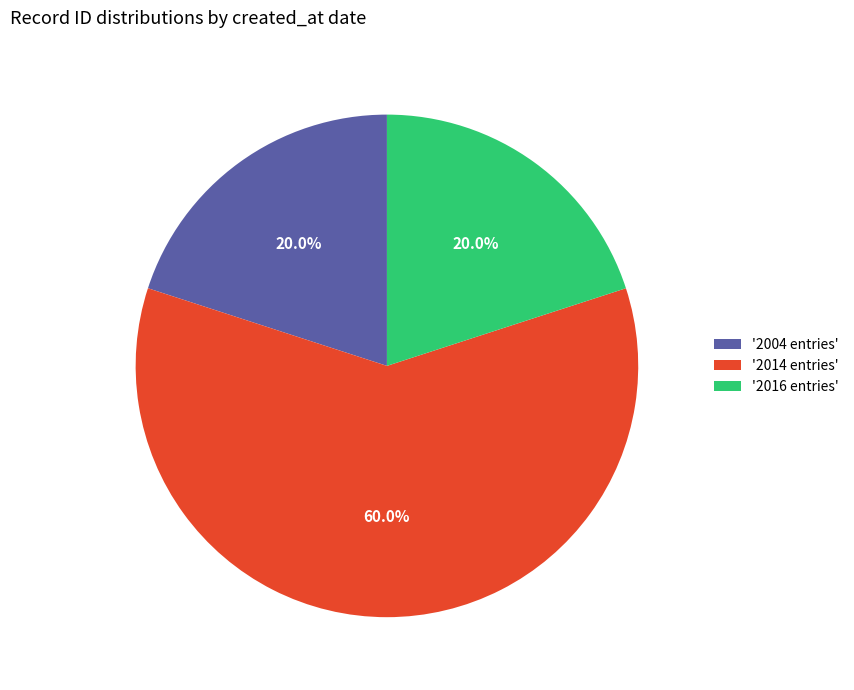

Is there any slice that represents more than half of the pie?

Yes